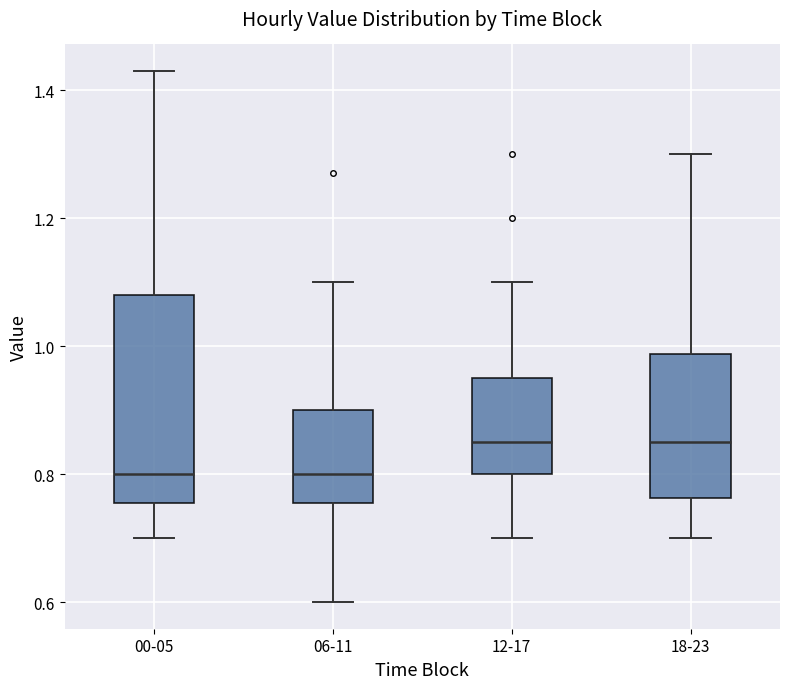

Where does the median line of the box for 00-05 sit on the y-axis? The values are not printed on the chart, so give them approximately, as read against the axis.

0.80